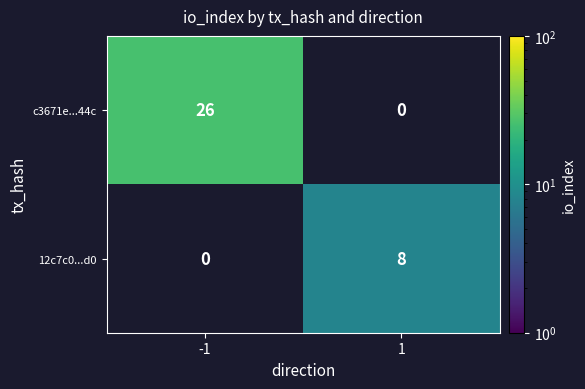

The value of c3671e...44c at -1 is 44. True or false?

False